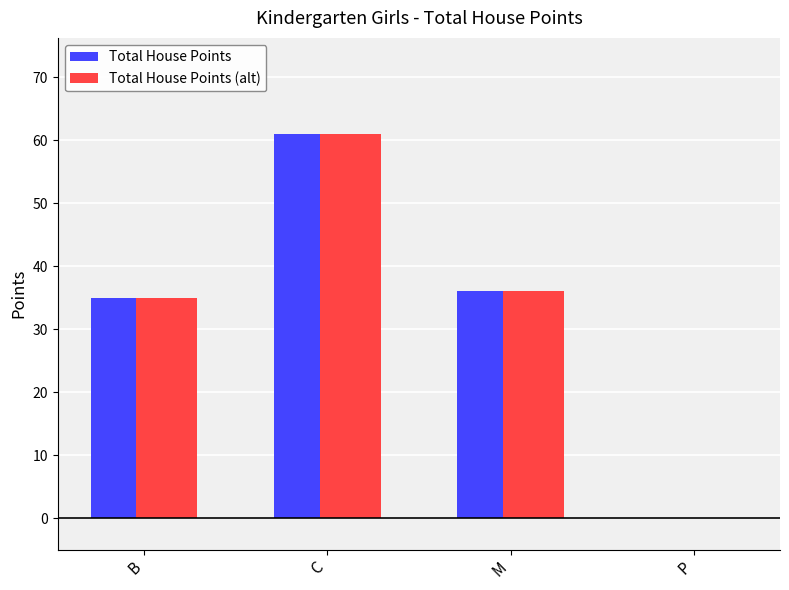

The value of Total House Points (alt) at P is 0. True or false?

True